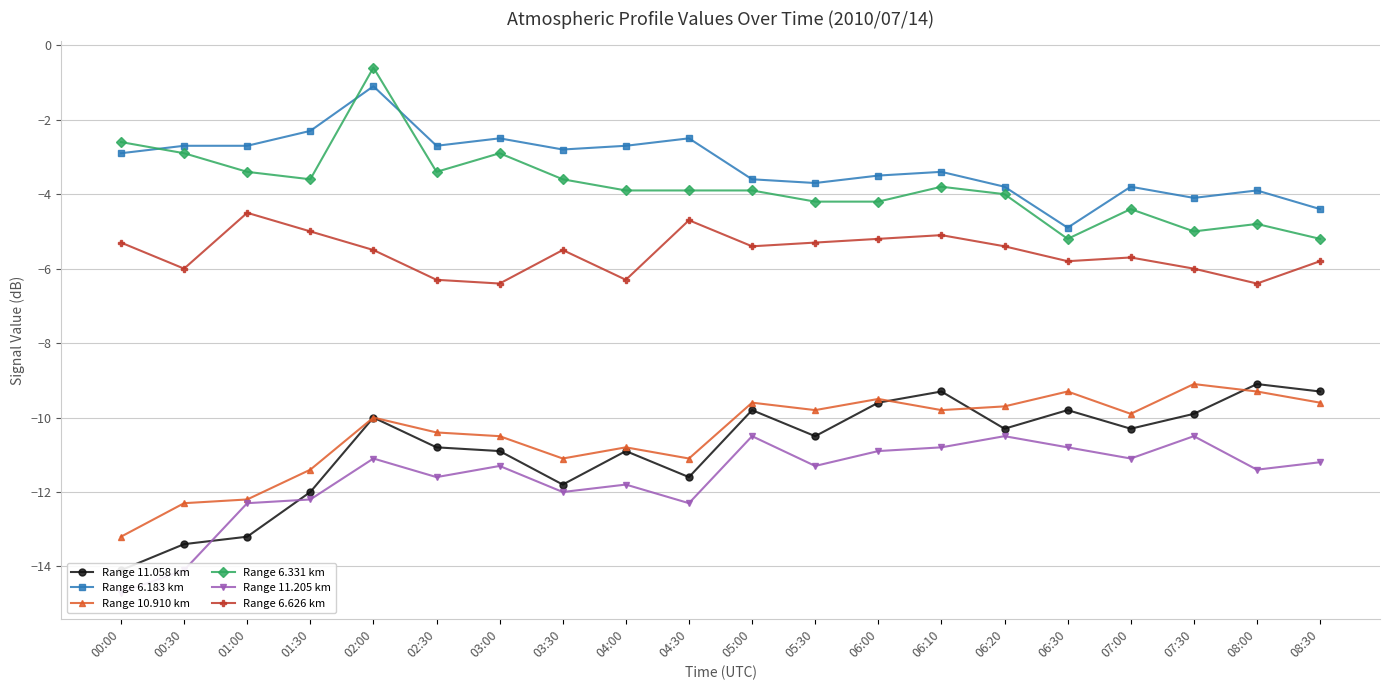

Rank the categories by Range 10.910 km value from lowest to highest.

00:00, 00:30, 01:00, 01:30, 03:30, 04:30, 04:00, 03:00, 02:30, 02:00, 07:00, 05:30, 06:10, 06:20, 05:00, 08:30, 06:00, 06:30, 08:00, 07:30